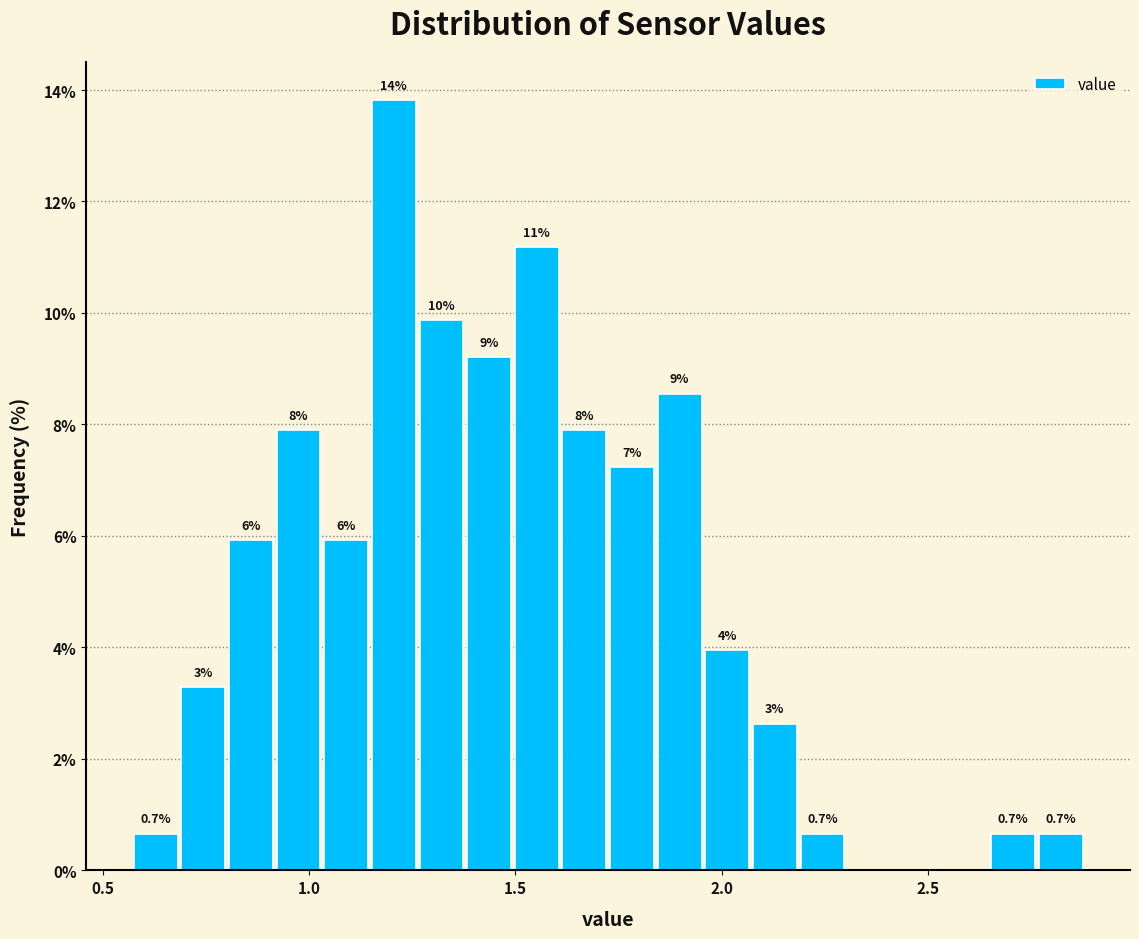

Read against the x-axis, roughly where is the centre of the tallest bar?

1.20